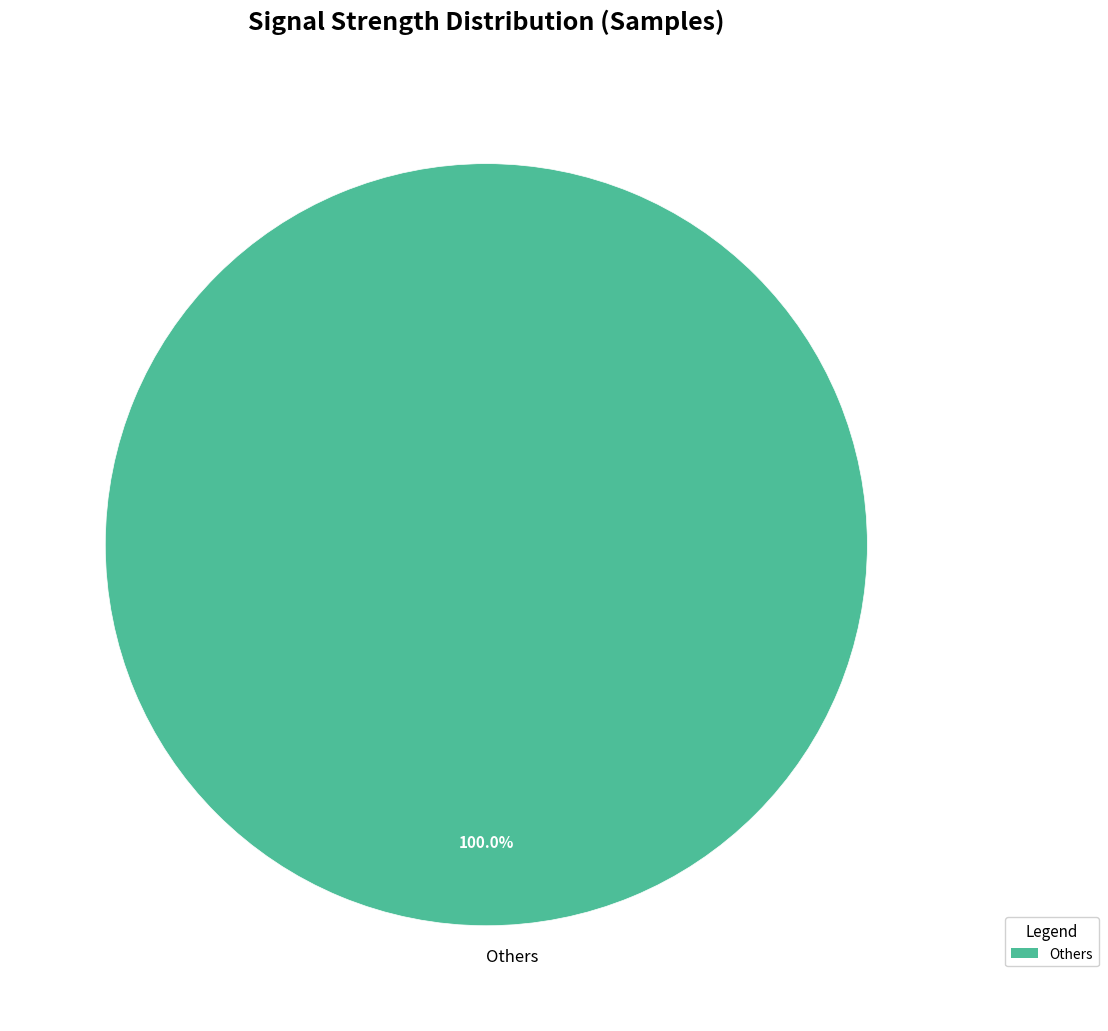

Is there any slice that represents more than half of the pie?

Yes